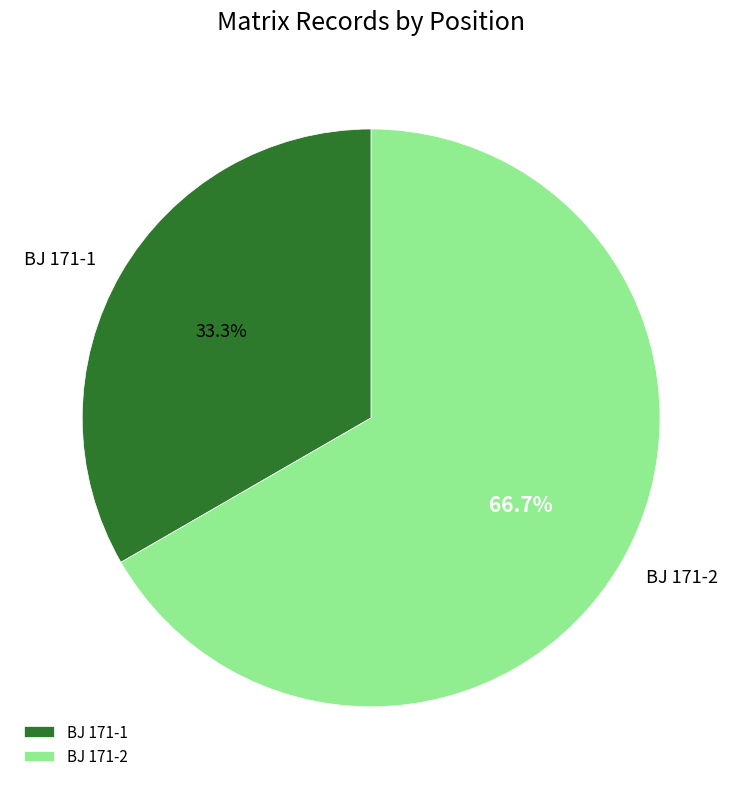

How many segments does this pie chart have?

2